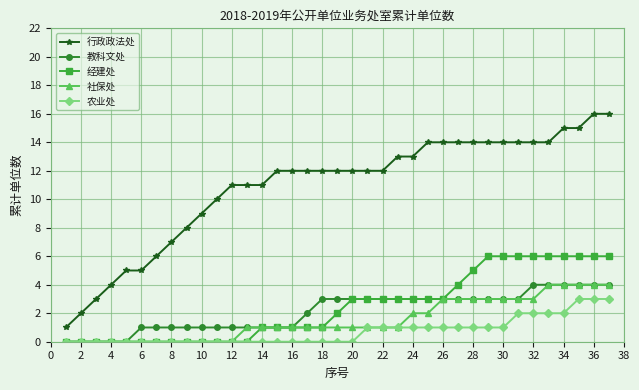

Is this an area chart (filled region under the line)?

No